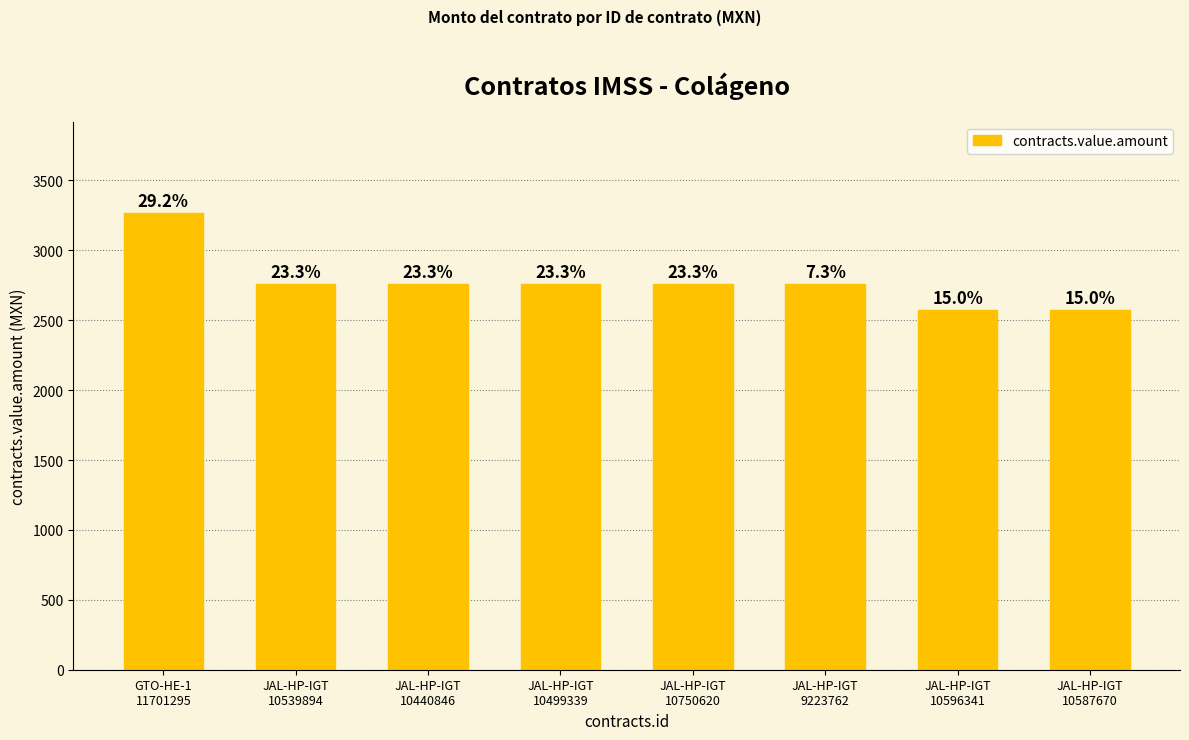

Does the chart contain any negative values?

No